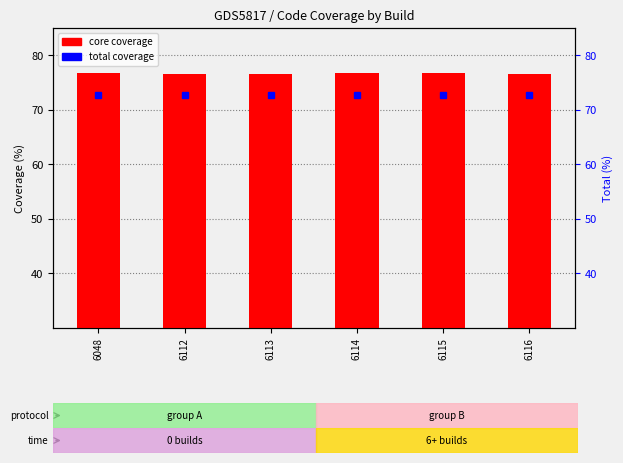

Count the core values in the range 76 to 77.

6